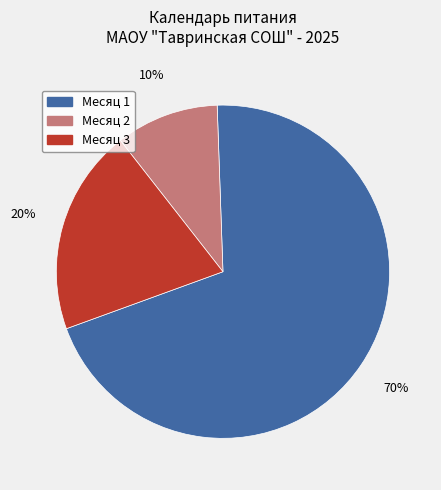

Is it true that Месяц 1 is 70% of the pie?

True